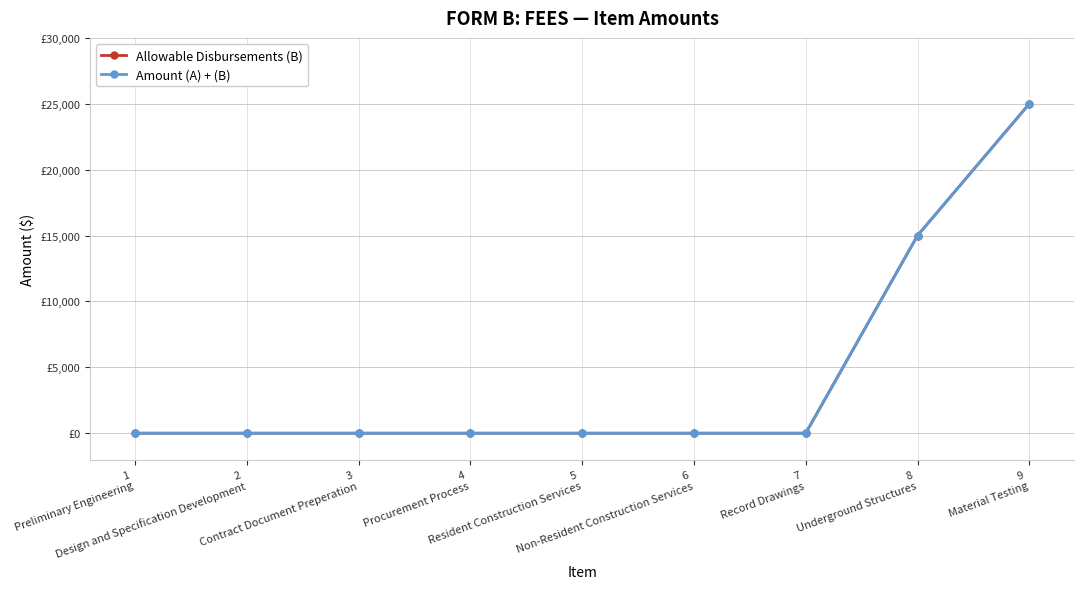

Is this an area chart (filled region under the line)?

No